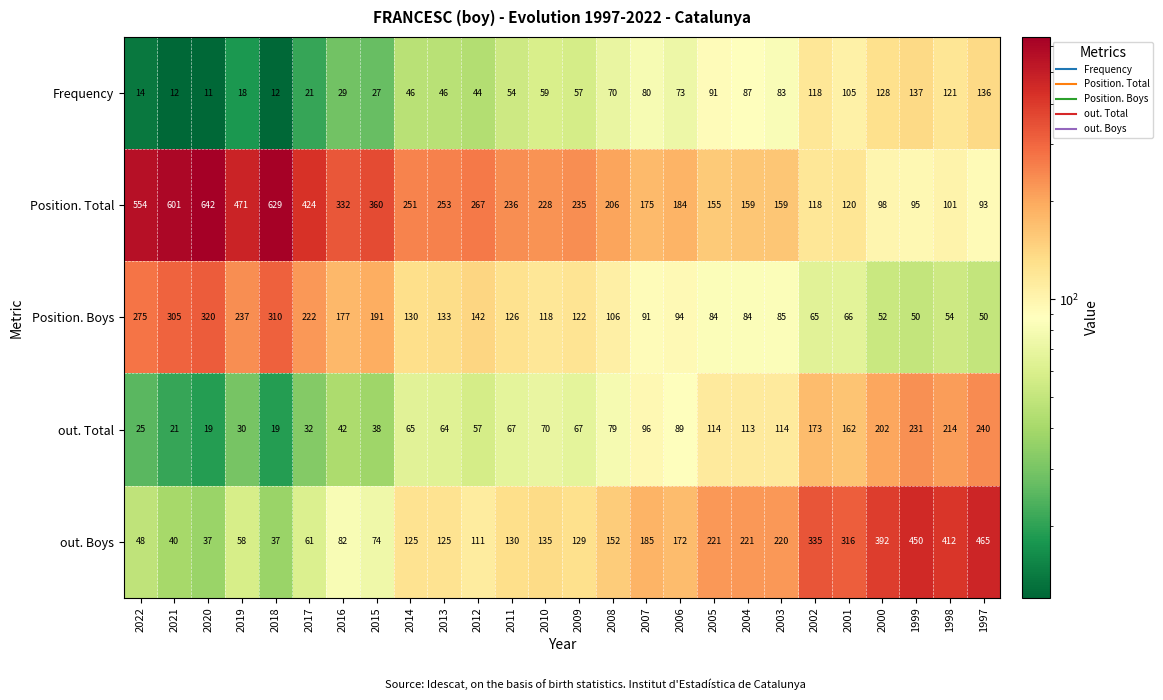

What is the spread (max minus min) of values at 2012?

223